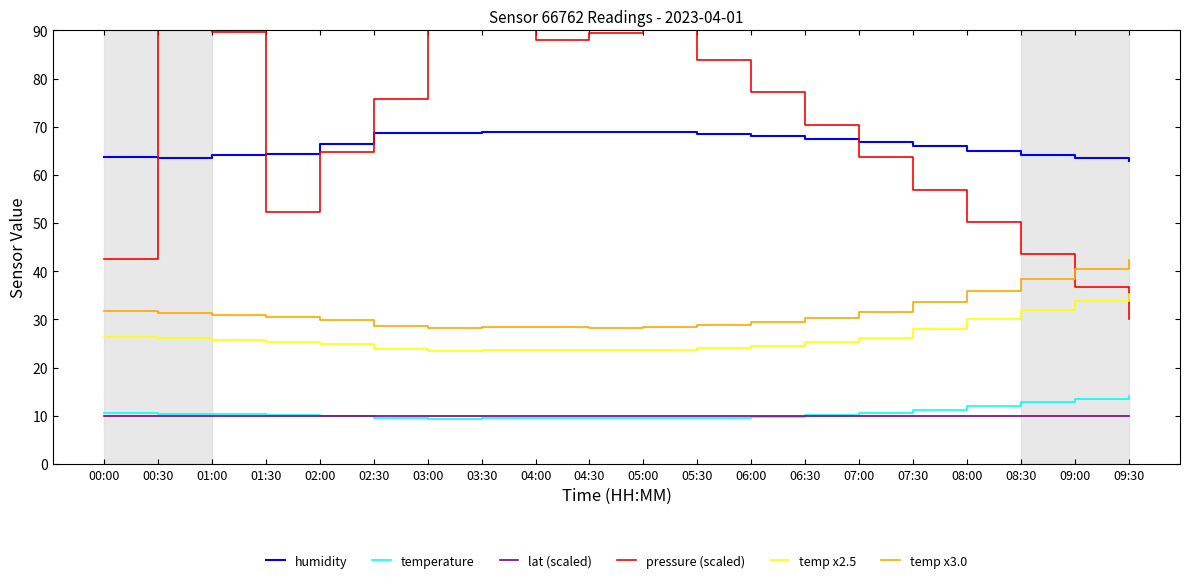

Does the chart have visible grid lines?

No